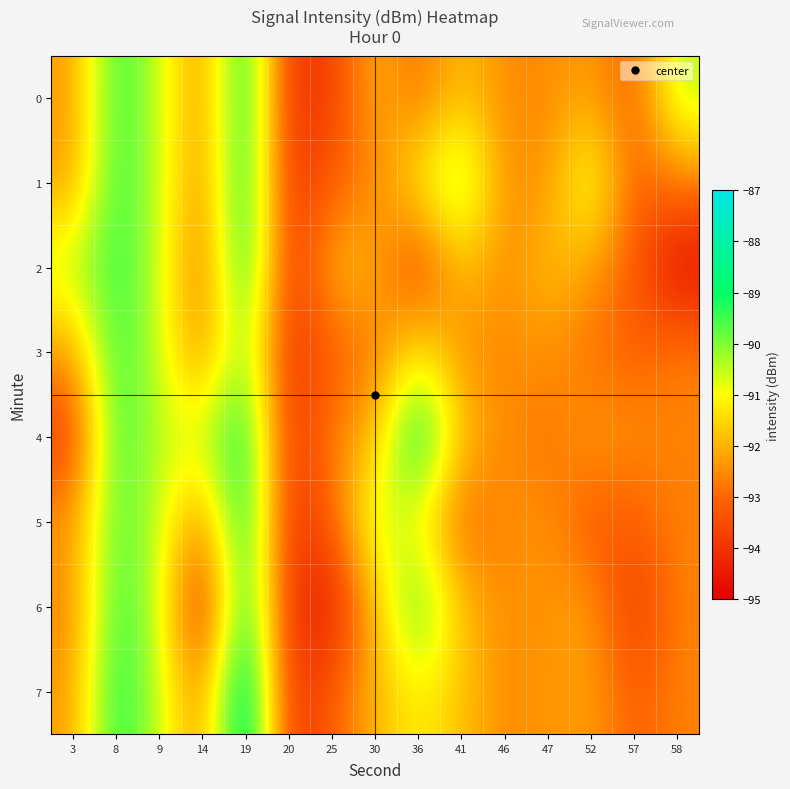

What is the smallest value displayed?

-94.9